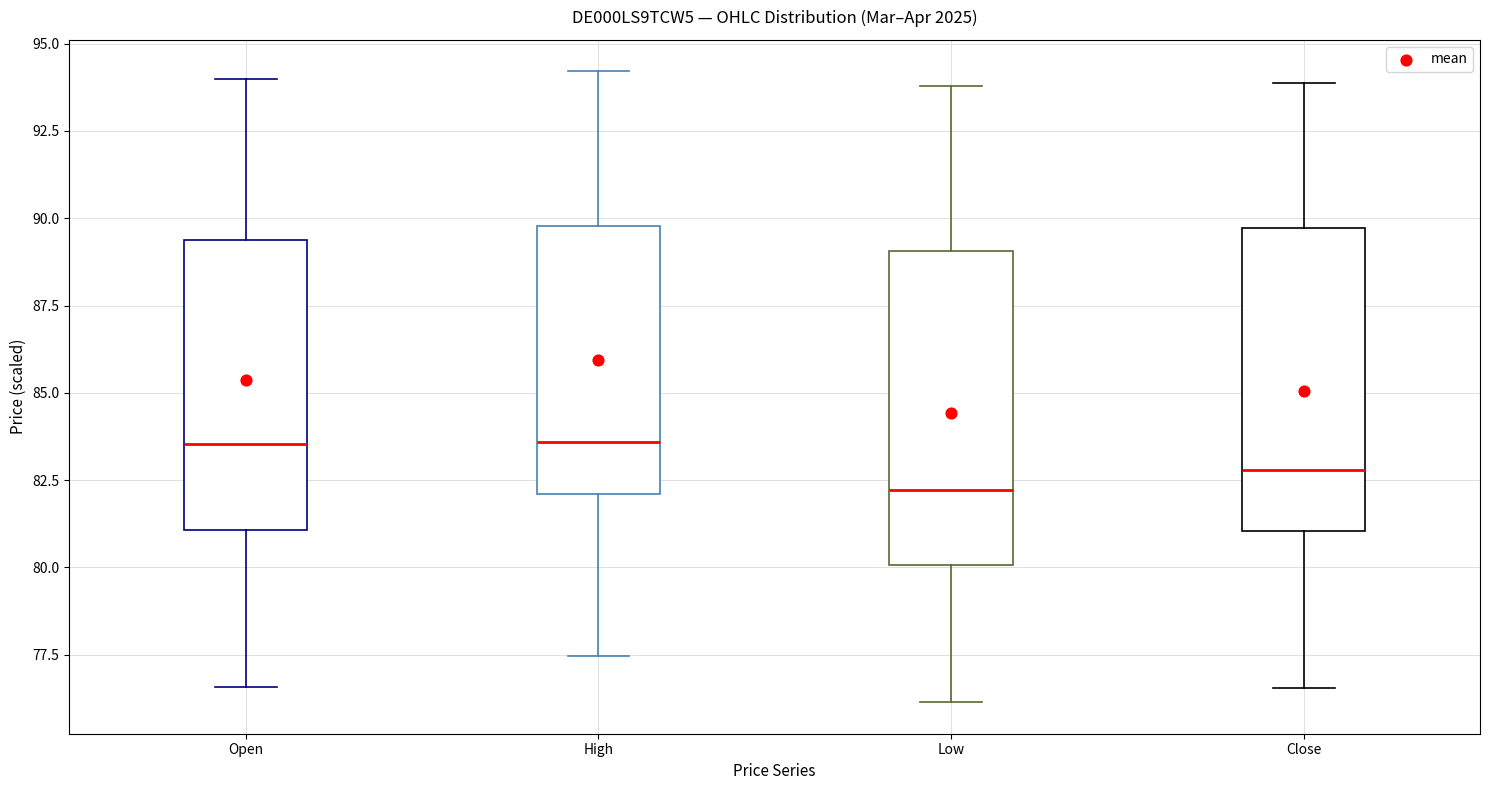

Reading left to right, read every box against the y-axis: the position of its median line, the range the box covers, and the ends of its whiskers. The values are not printed on the chart, so give them approximately, as read against the axis.

Open: median 83.5, box 81.0 to 89.5, whiskers 76.5 to 94.0
High: median 83.5, box 82.0 to 90.0, whiskers 77.5 to 94.0
Low: median 82.0, box 80.0 to 89.0, whiskers 76.0 to 94.0
Close: median 83.0, box 81.0 to 89.5, whiskers 76.5 to 94.0